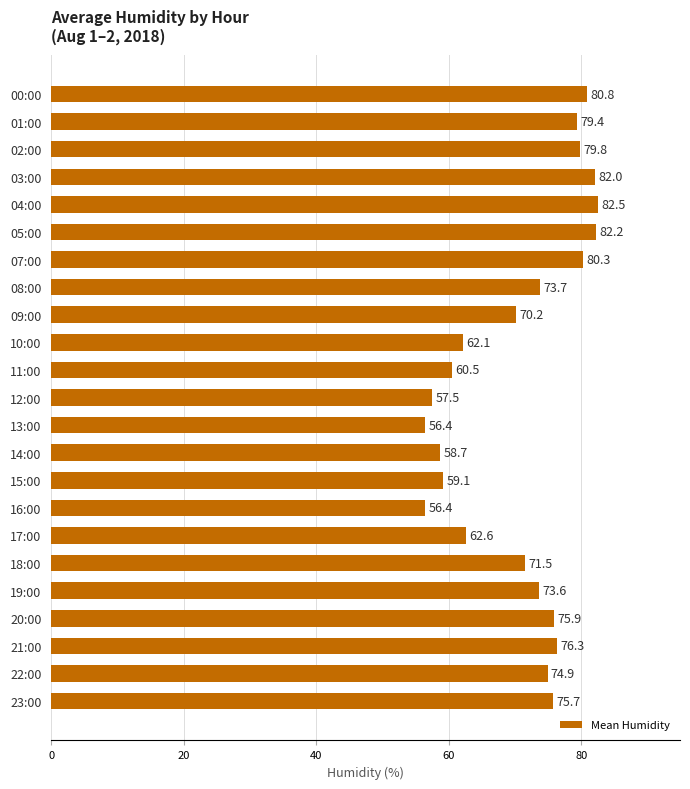

What is the change in value from 11:00 to 13:00?

-4.1